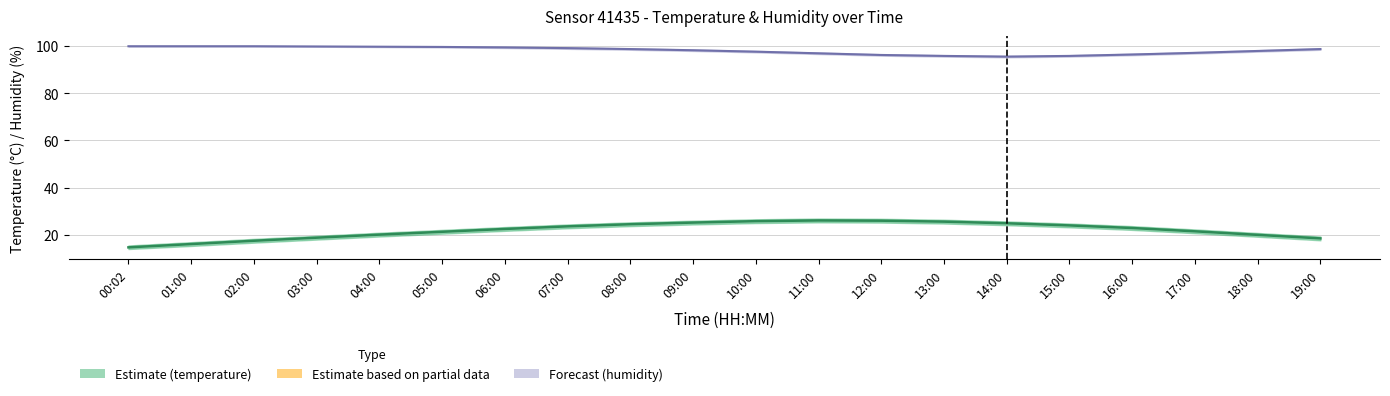

What is the approximate value of humidity at 00:02?

99.9